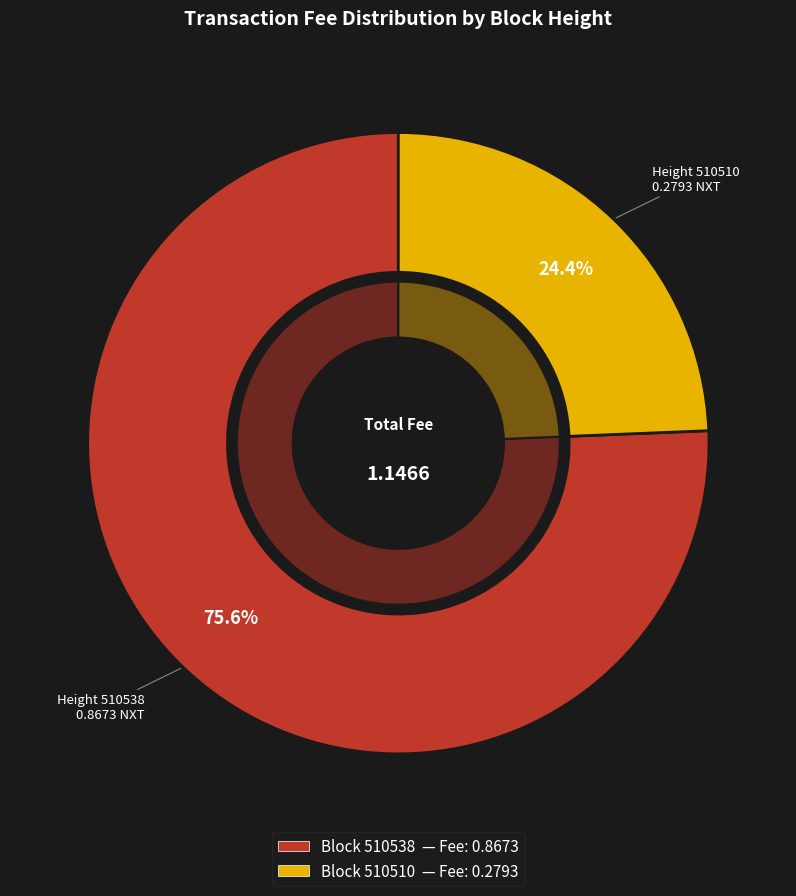

How much of the chart is everything except 510538?

24.4%